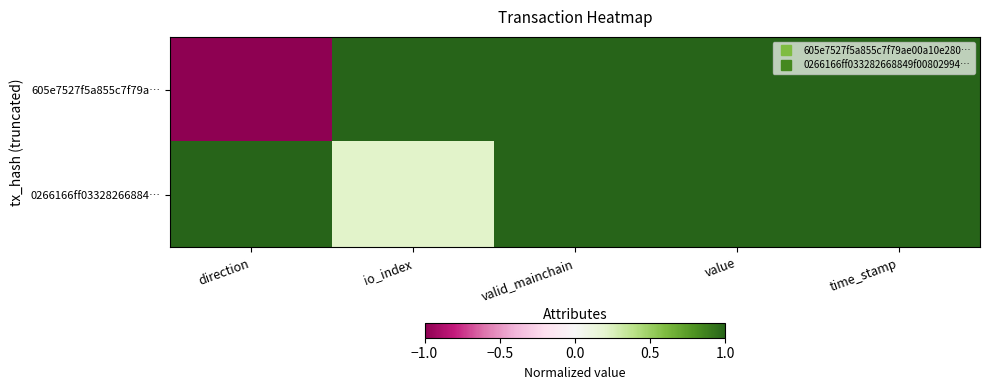

What is the total value across all series at valid_mainchain?

2.0